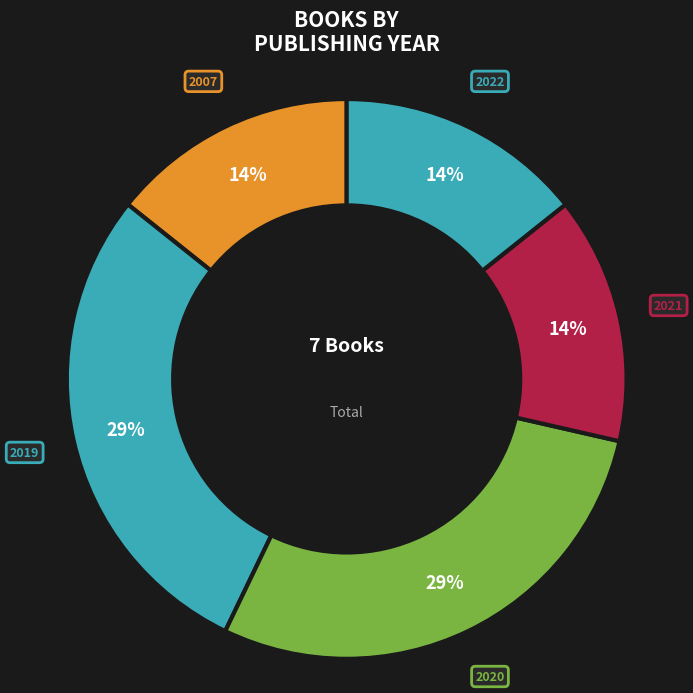

Combined, do 2022 and 2007 account for over 50%?

No